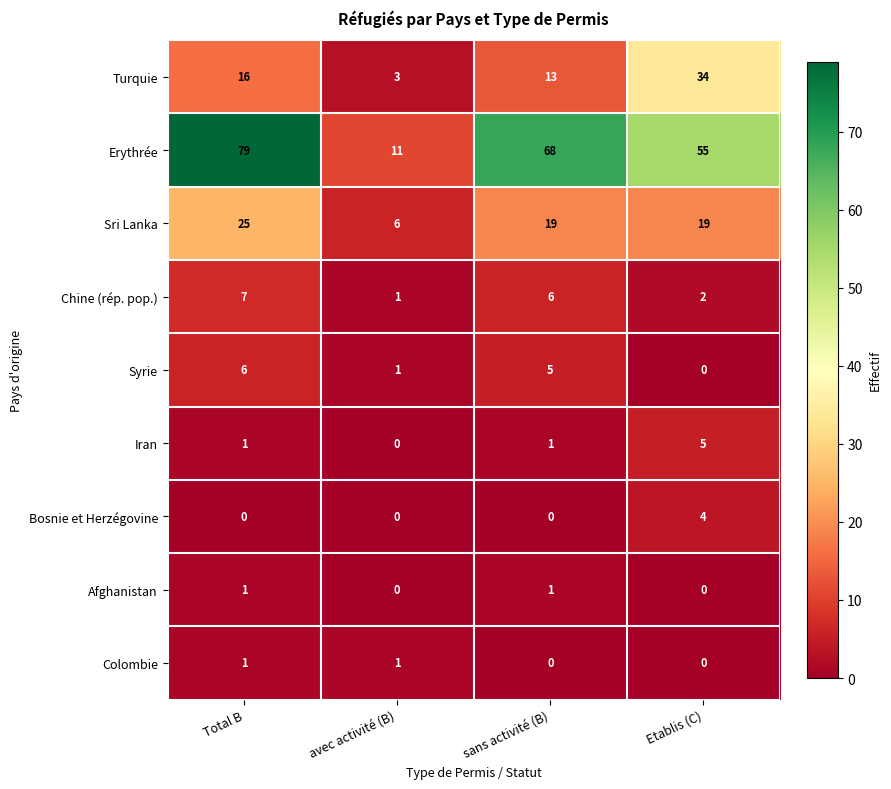

What is the approximate value of Erythrée at sans activité (B)?

68